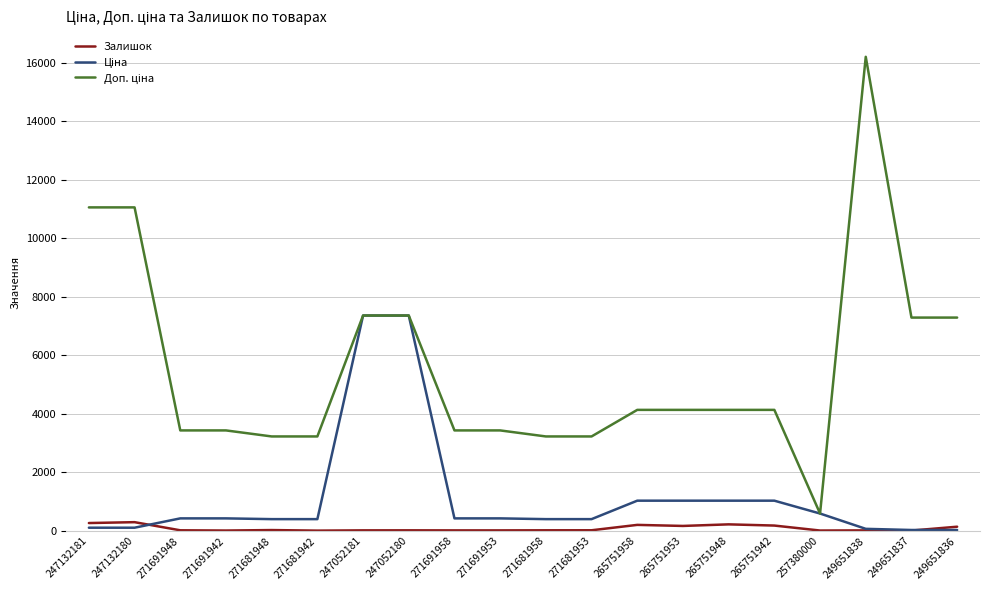

What is the greatest value displayed?

16200.0